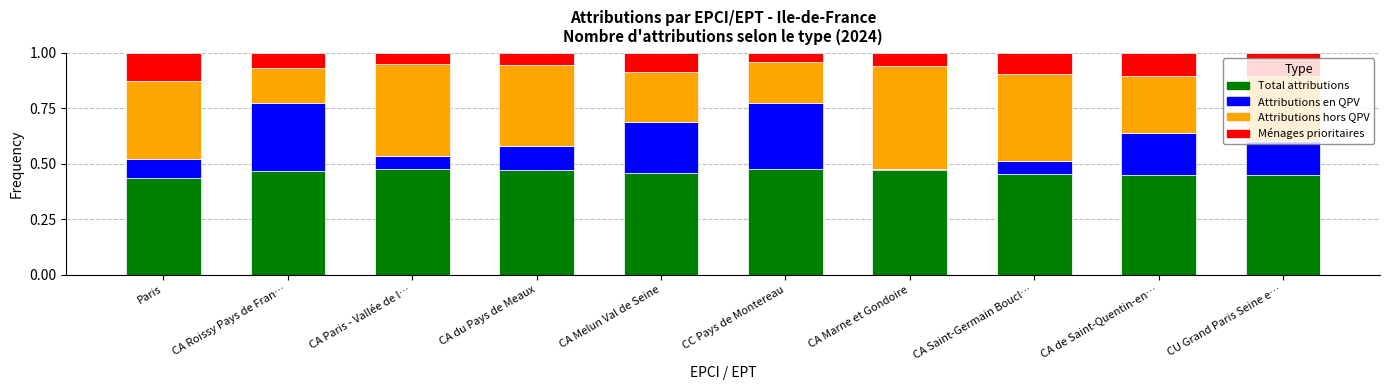

What is the total value across all series at CA Melun Val de Seine?

1.0